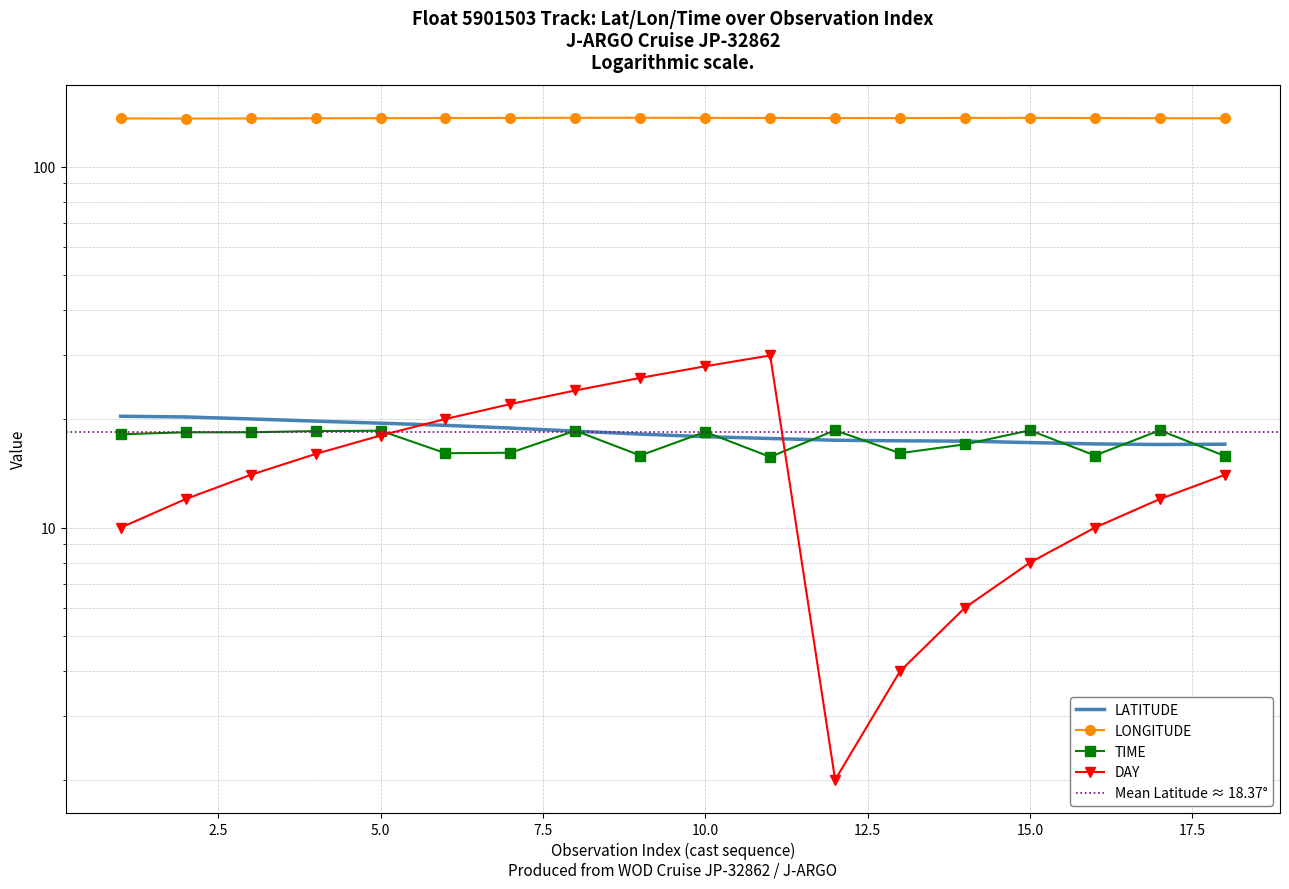

How many lines are shown in the chart?

4